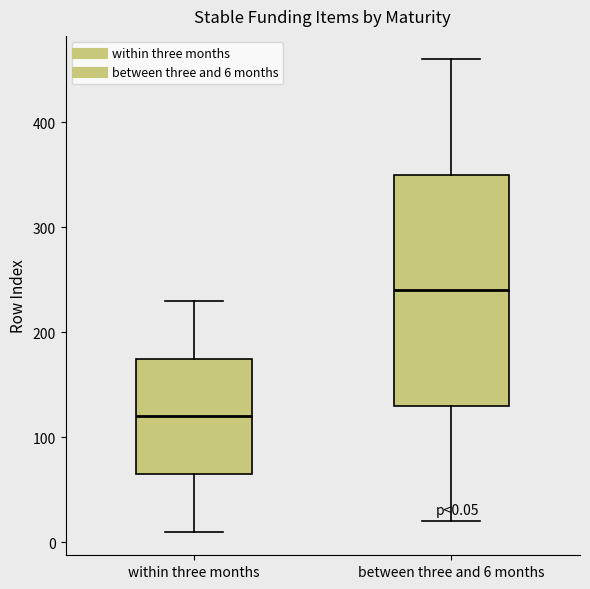

Comparing the boxes themselves (not the whiskers), which one is the tallest?

between three and 6 months